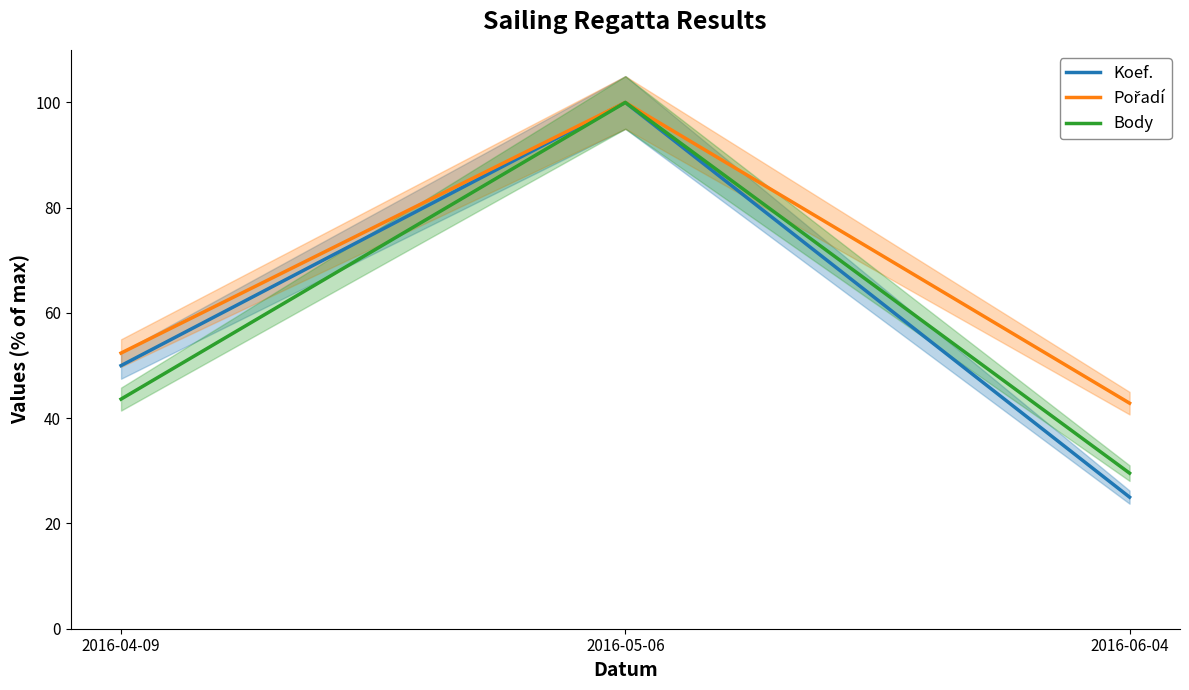

What is the total value across all series at 2016-05-06?

300.0